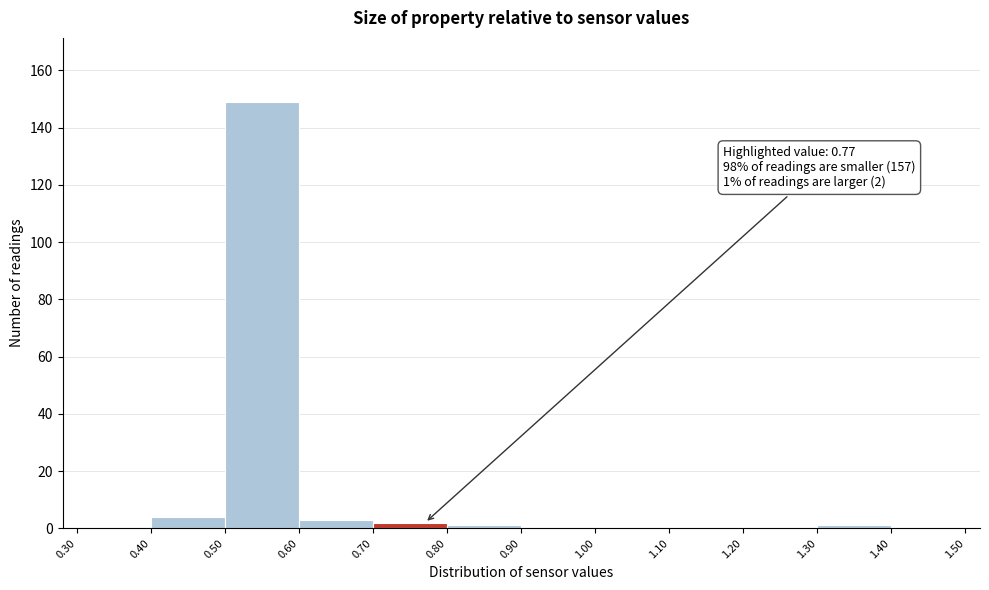

Over which range of the x-axis is the bar tallest?

0.50 to 0.60